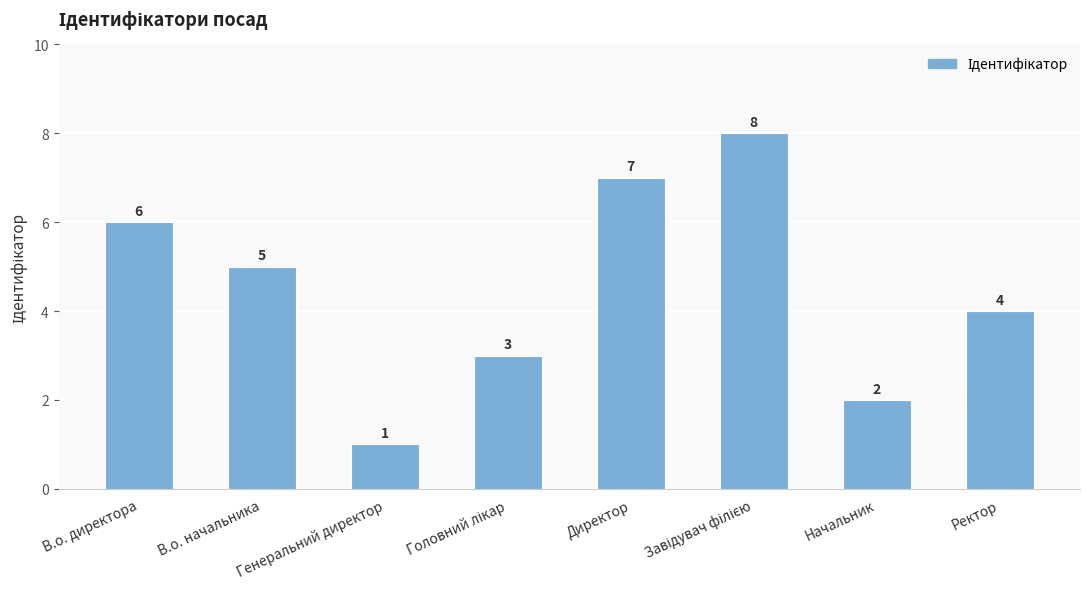

At which label does the data first exceed 5?

В.о. директора